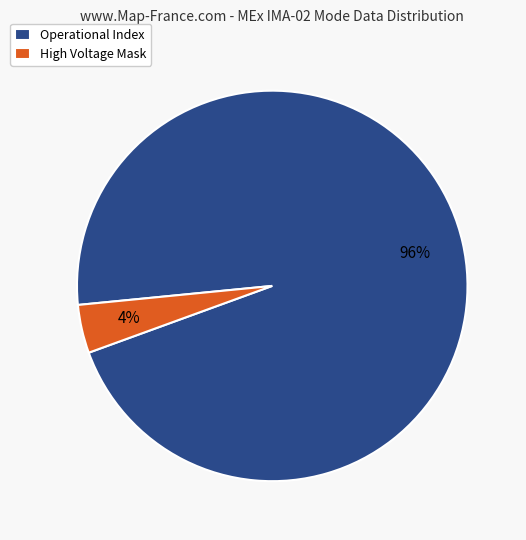

Do Operational Index and High Voltage Mask together represent more than half of the pie?

Yes